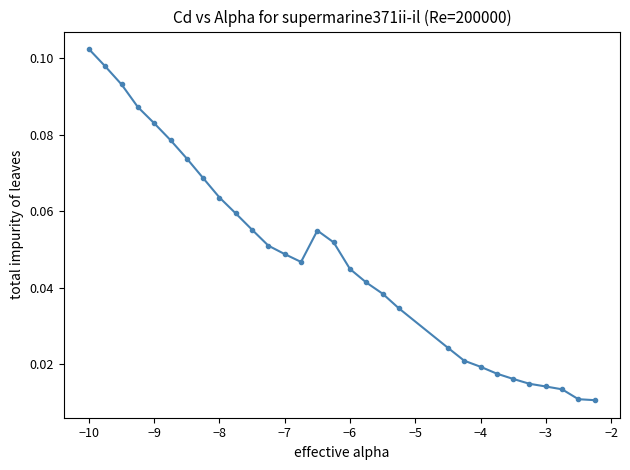

How many values are between 0 and 1?

30